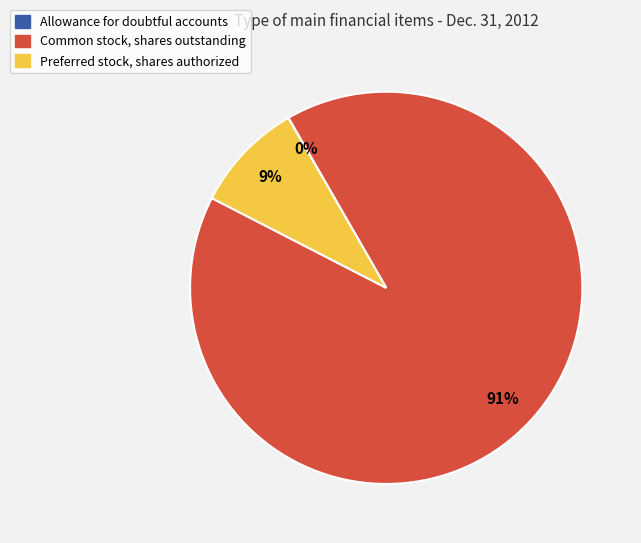

Is Common stock, shares outstanding the majority of the pie?

Yes